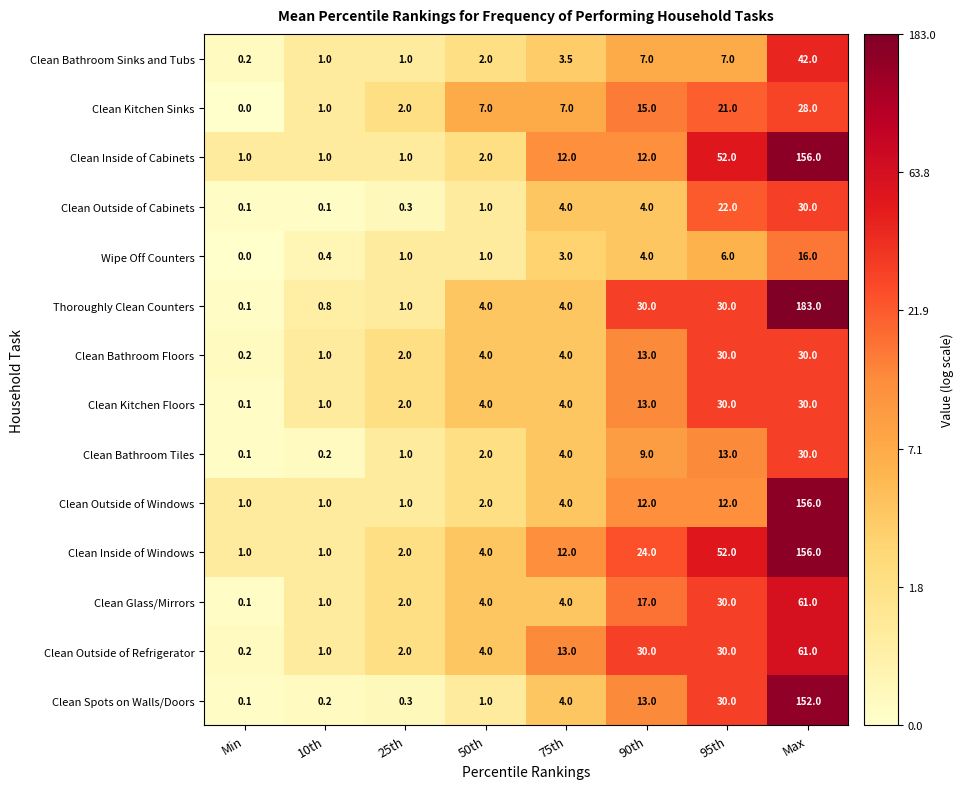

What is the sum of the Clean Inside of Windows values at Min and 90th?

25.0